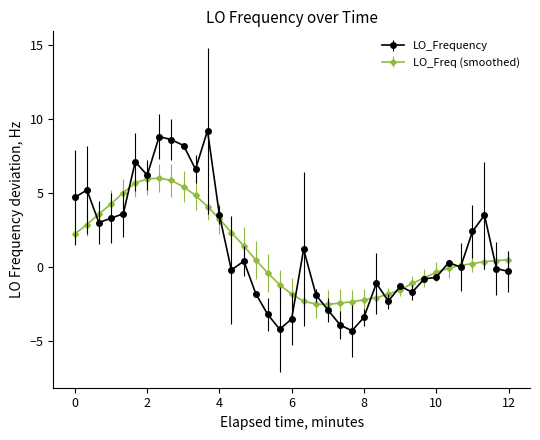

How many series are shown in this chart?

2